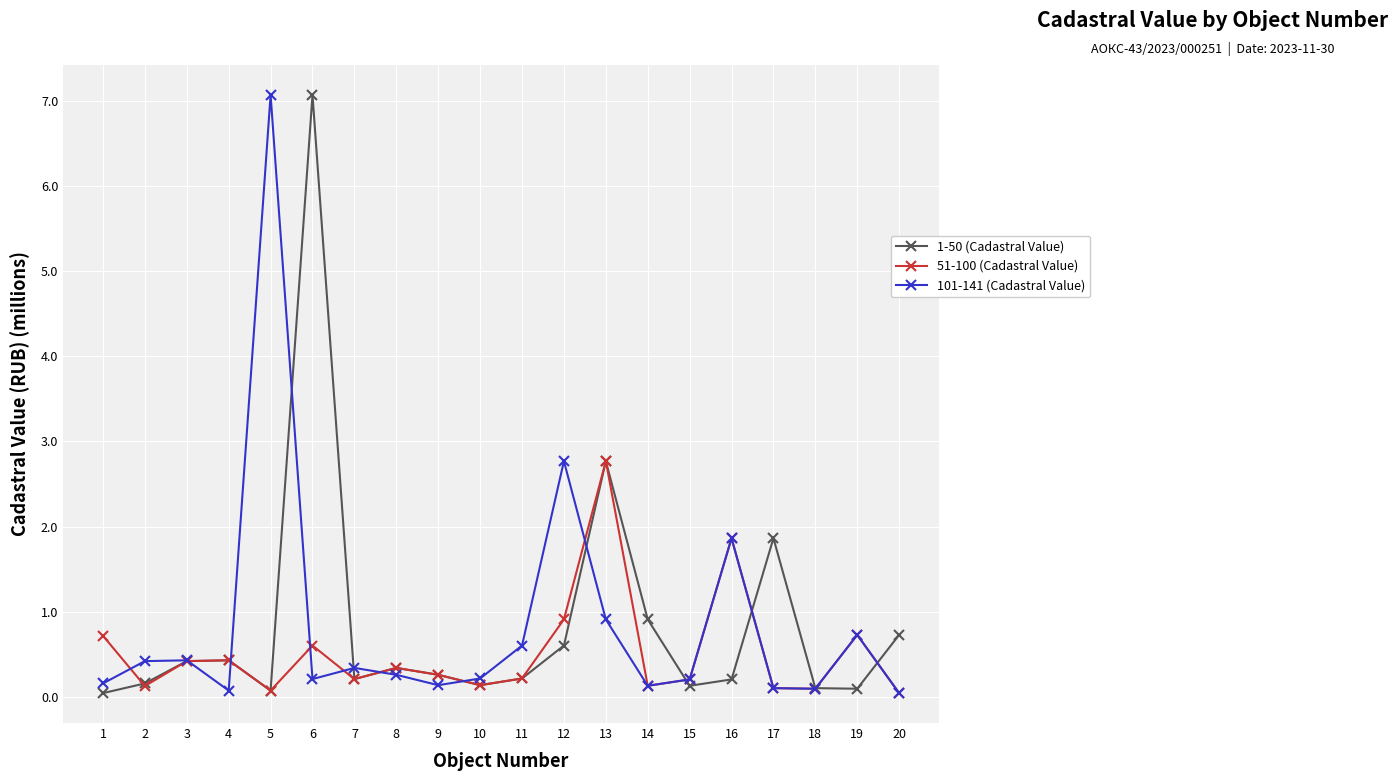

At which label does 51-100 (Cadastral Value) reach its peak?

13